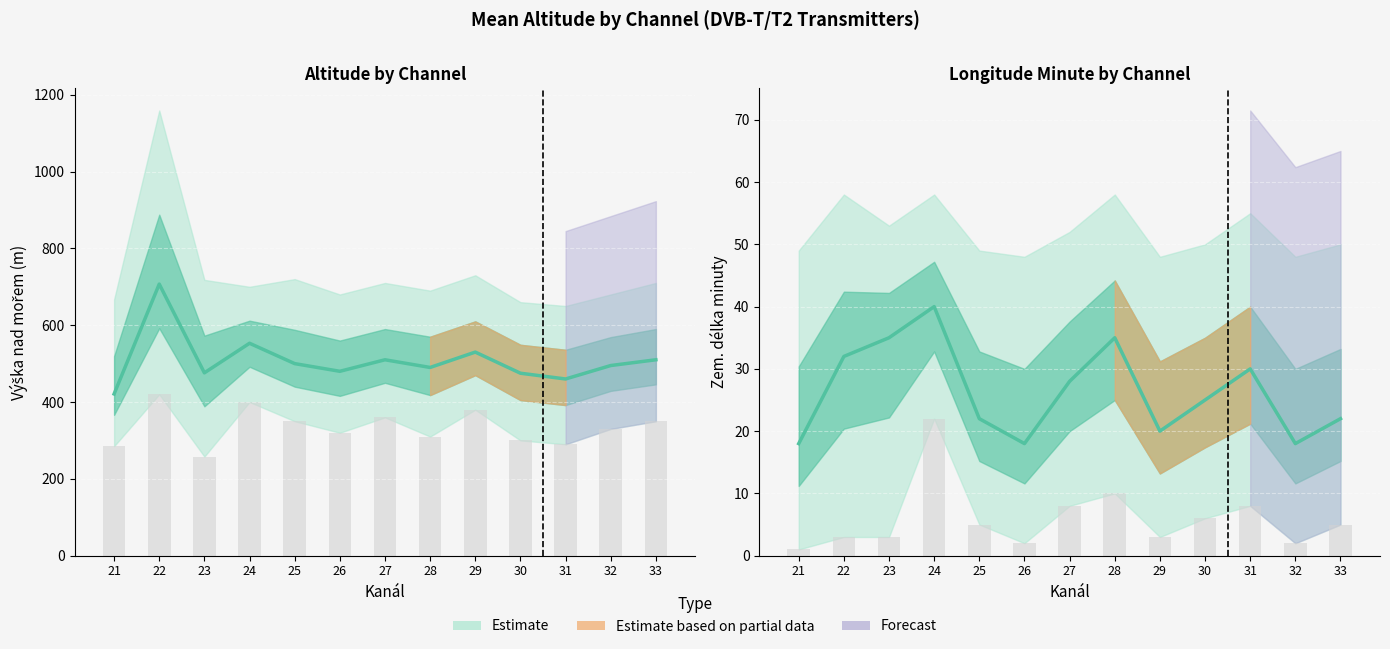

How many bars are there in total?

26